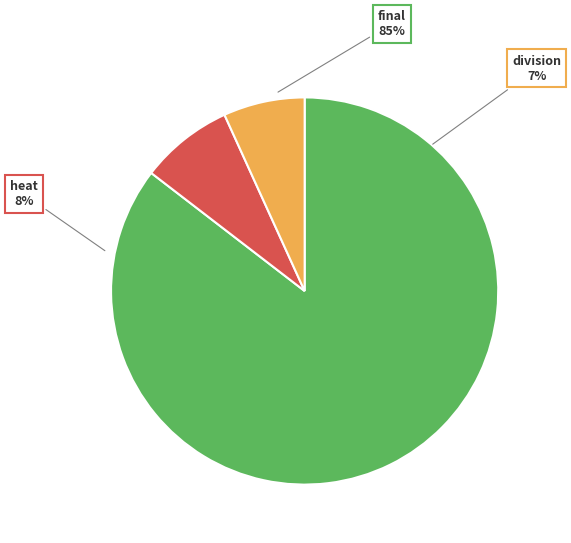

Count the number of slices in the pie.

3